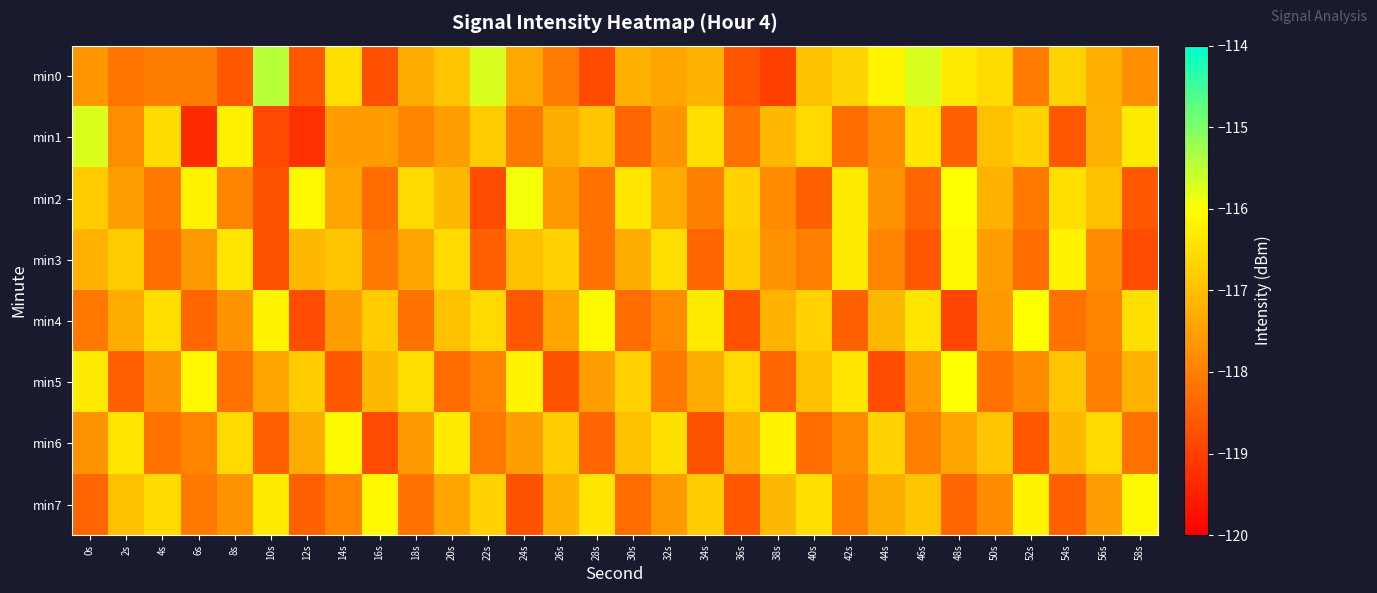

At which category is the sum across all series the highest?

20s